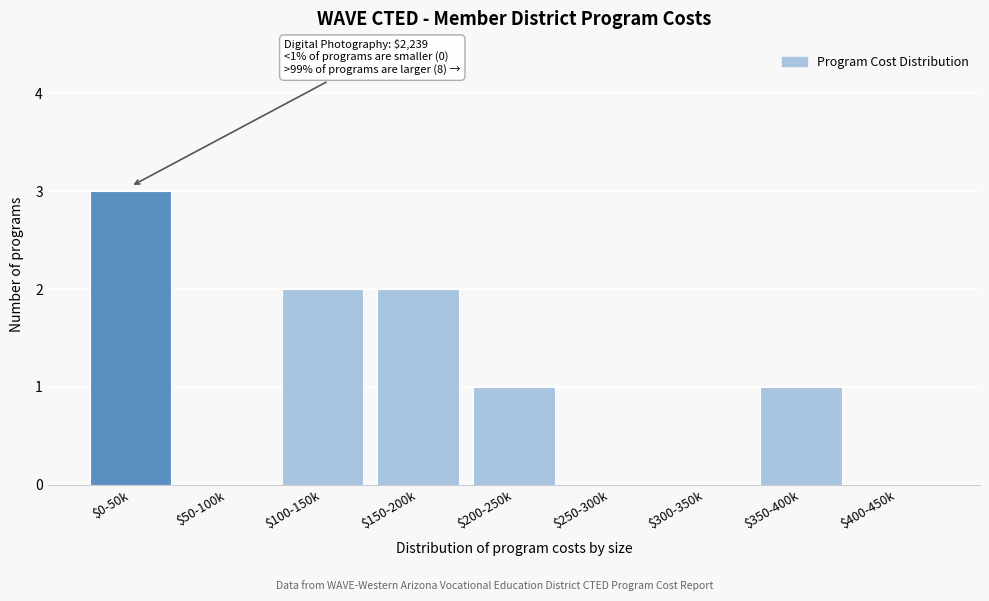

At which category does the chart reach its peak across all series?

$0-50k